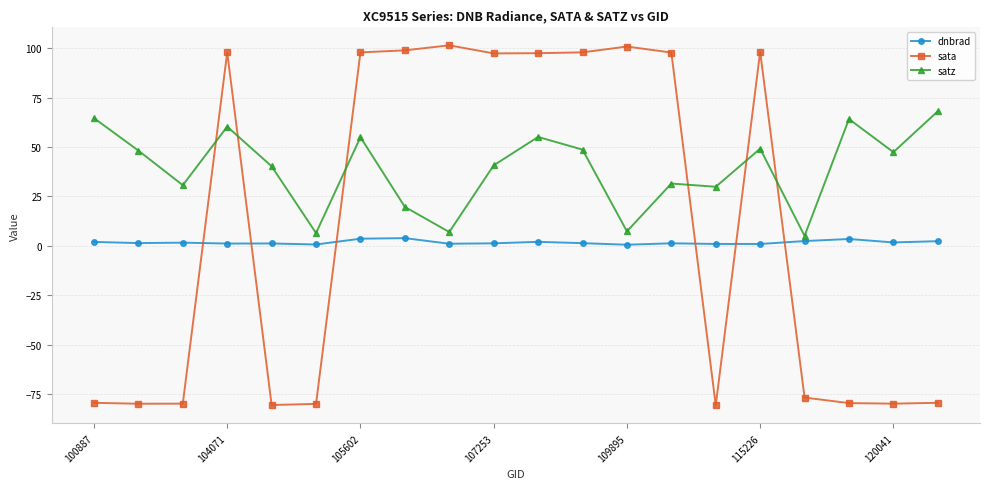

Rank the series by their average value, from highest to lowest.

satz, sata, dnbrad